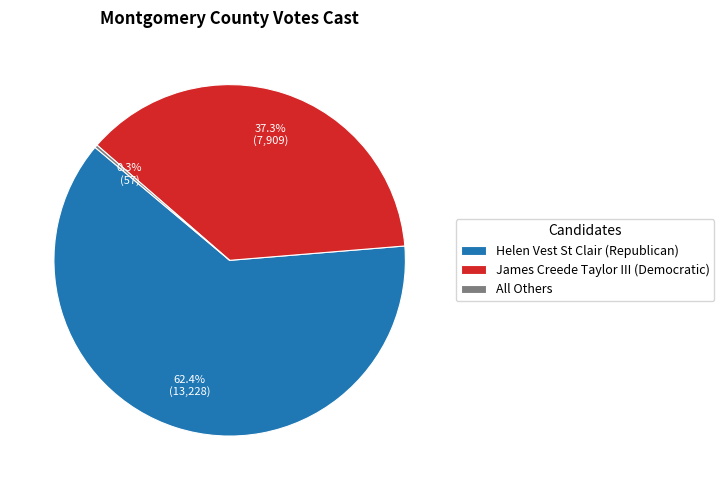

Which has a higher value, James Creede Taylor III (Democratic) or Helen Vest St Clair (Republican)?

Helen Vest St Clair (Republican)